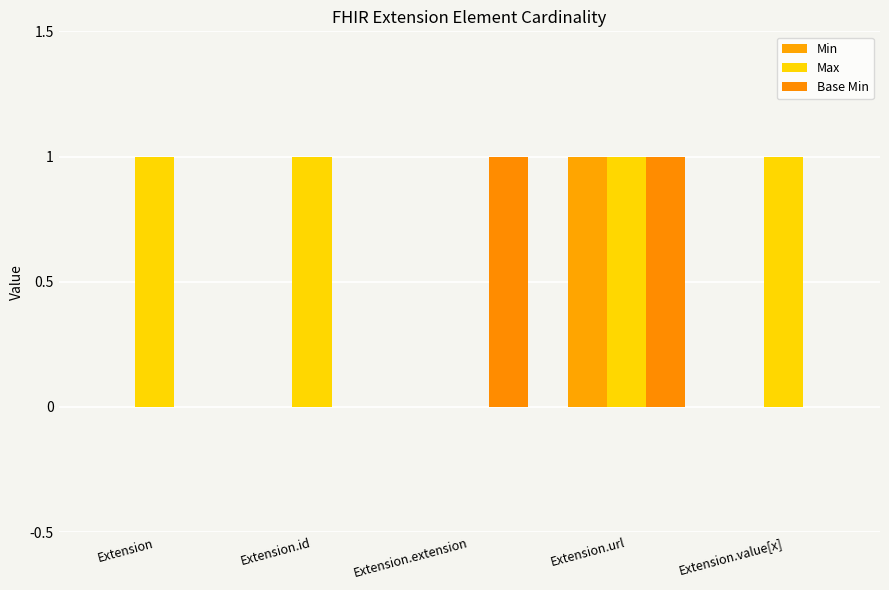

What is the sum of all Min values?

1